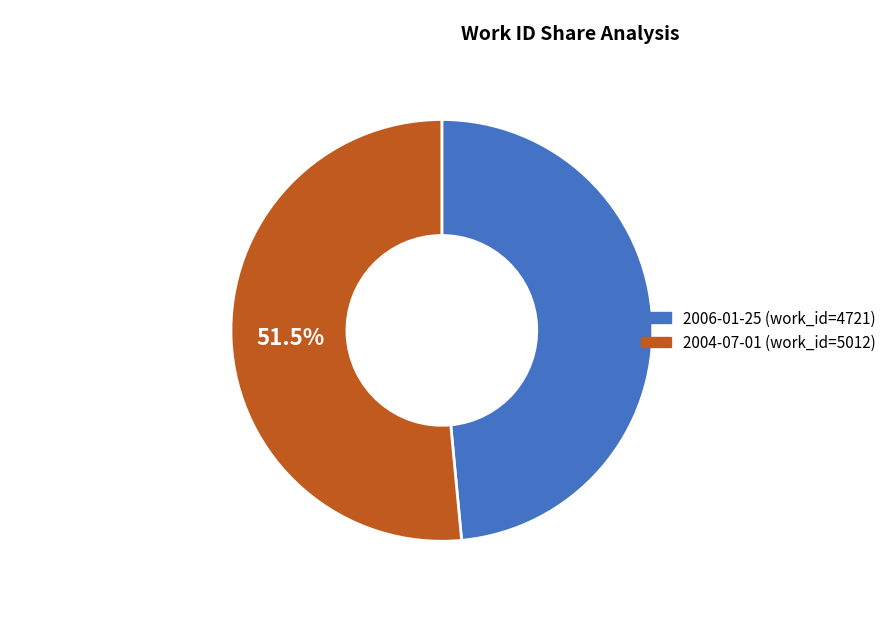

Which has a higher value, 2004-07-01 or 2006-01-25?

2004-07-01